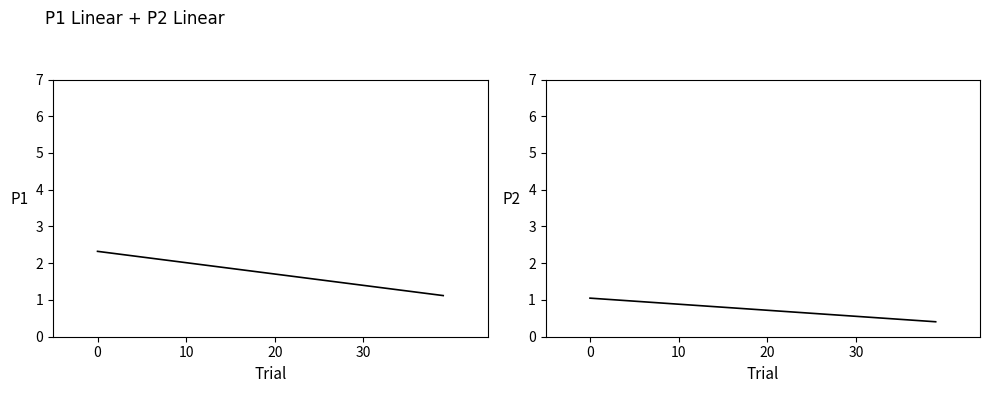

Rank the series by their average value, from highest to lowest.

P1, P2